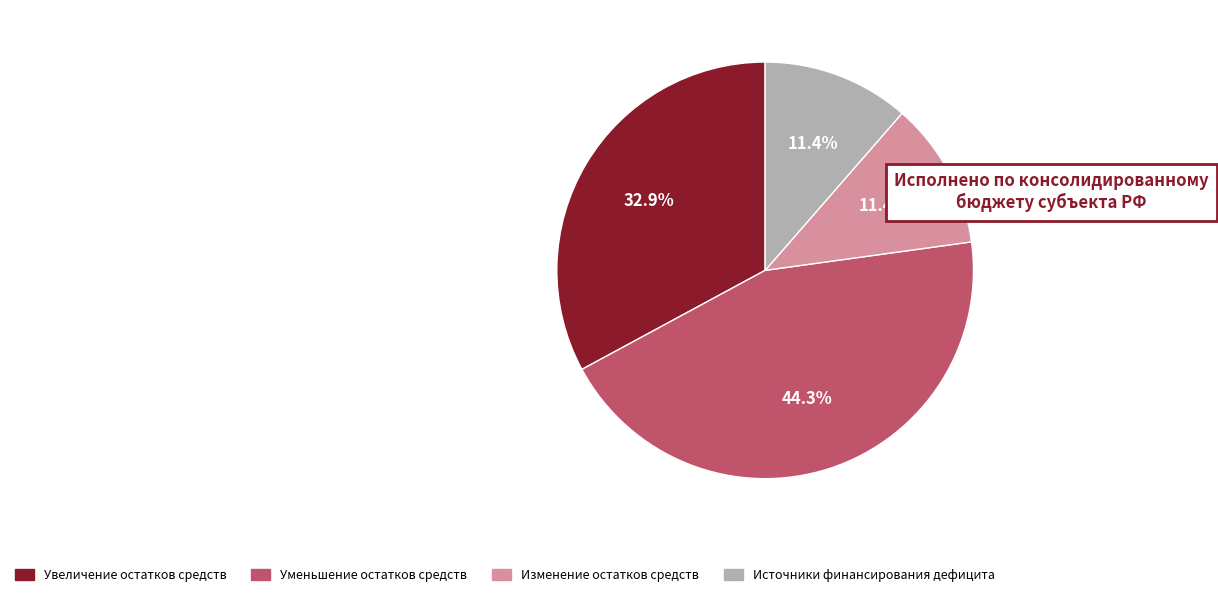

To the nearest percent, what percentage of the pie is Изменение остатков средств?

11%